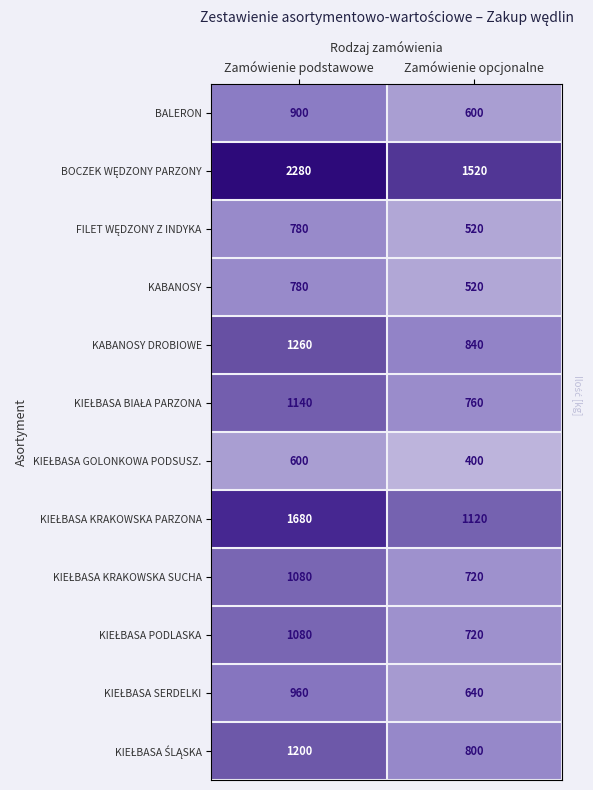

At which category is the sum across all series the highest?

Zamówienie podstawowe